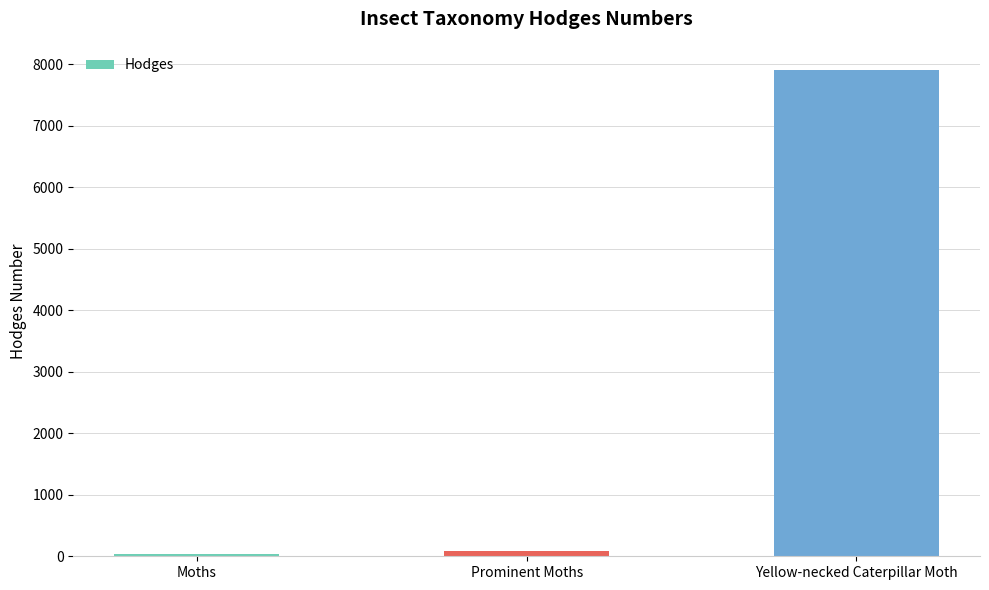

Which category has the highest value across all series?

Yellow-necked Caterpillar Moth